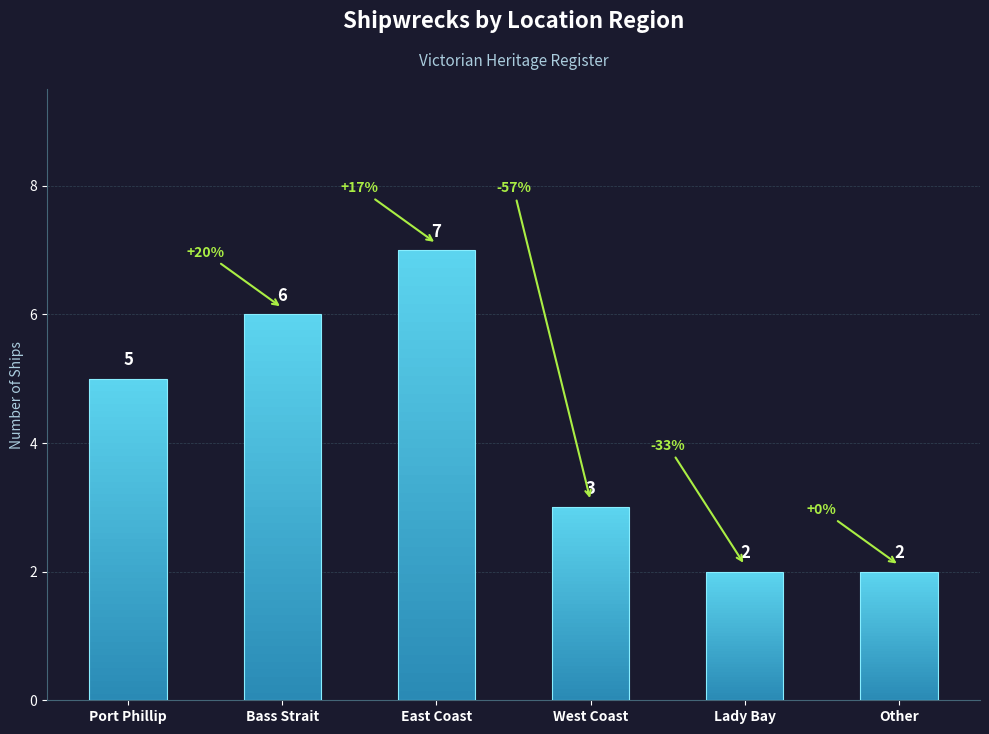

Approximately how many times larger is the value at Lady Bay compared to Port Phillip?

0.4